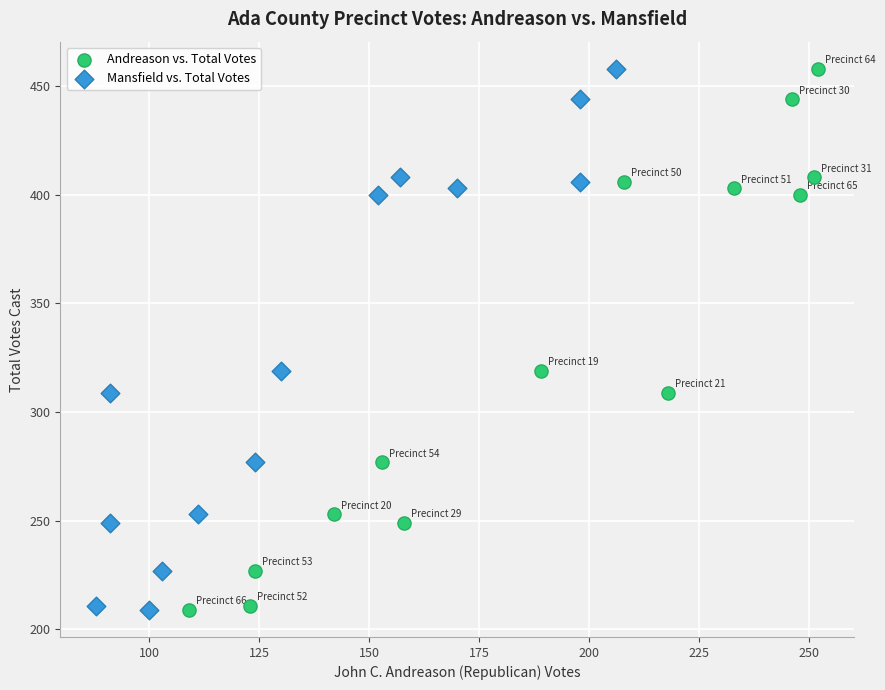

What are all the series names shown in the legend?

Andreason vs. Total Votes, Mansfield vs. Total Votes